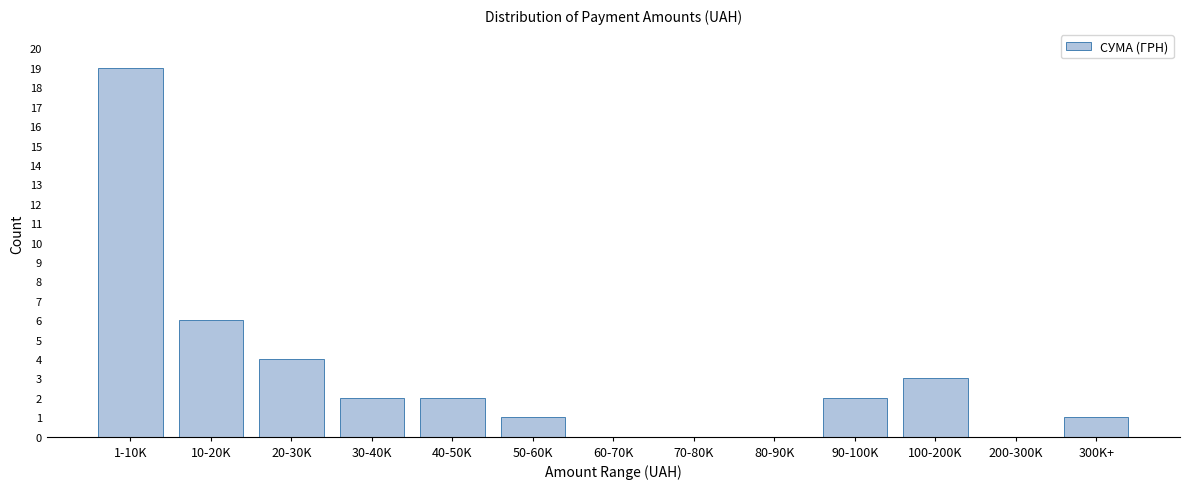

Reading left to right, transcribe all the data shown in this chart.

1-10K=19	10-20K=6	20-30K=4	30-40K=2	40-50K=2	50-60K=1	60-70K=0	70-80K=0	80-90K=0	90-100K=2	100-200K=3	200-300K=0	300K+=1